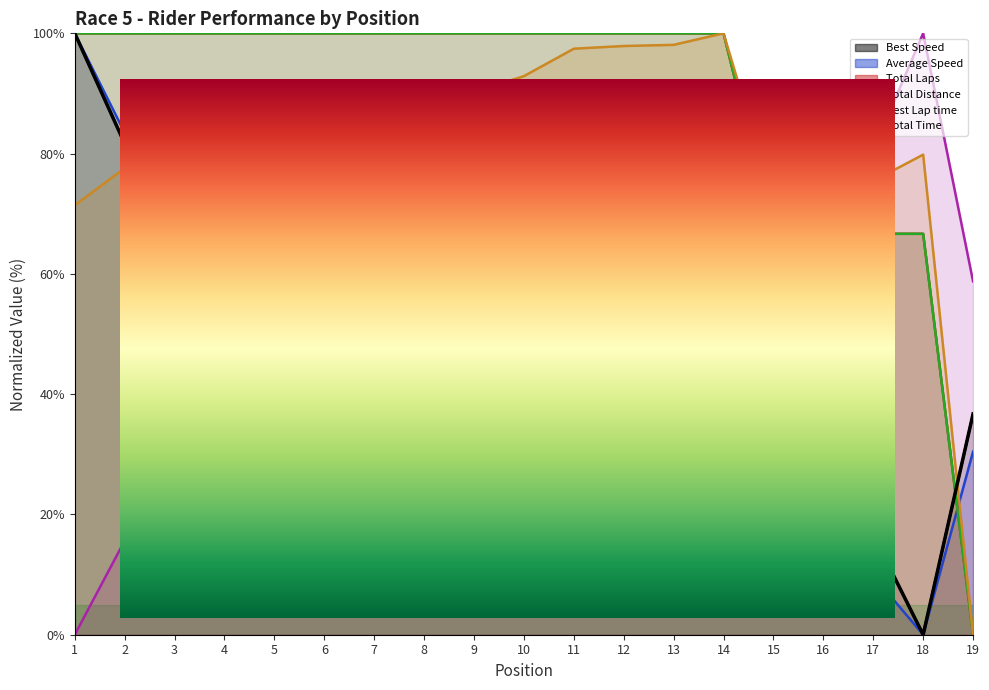

True or false: Total Distance and Total Time cross at least once.

False